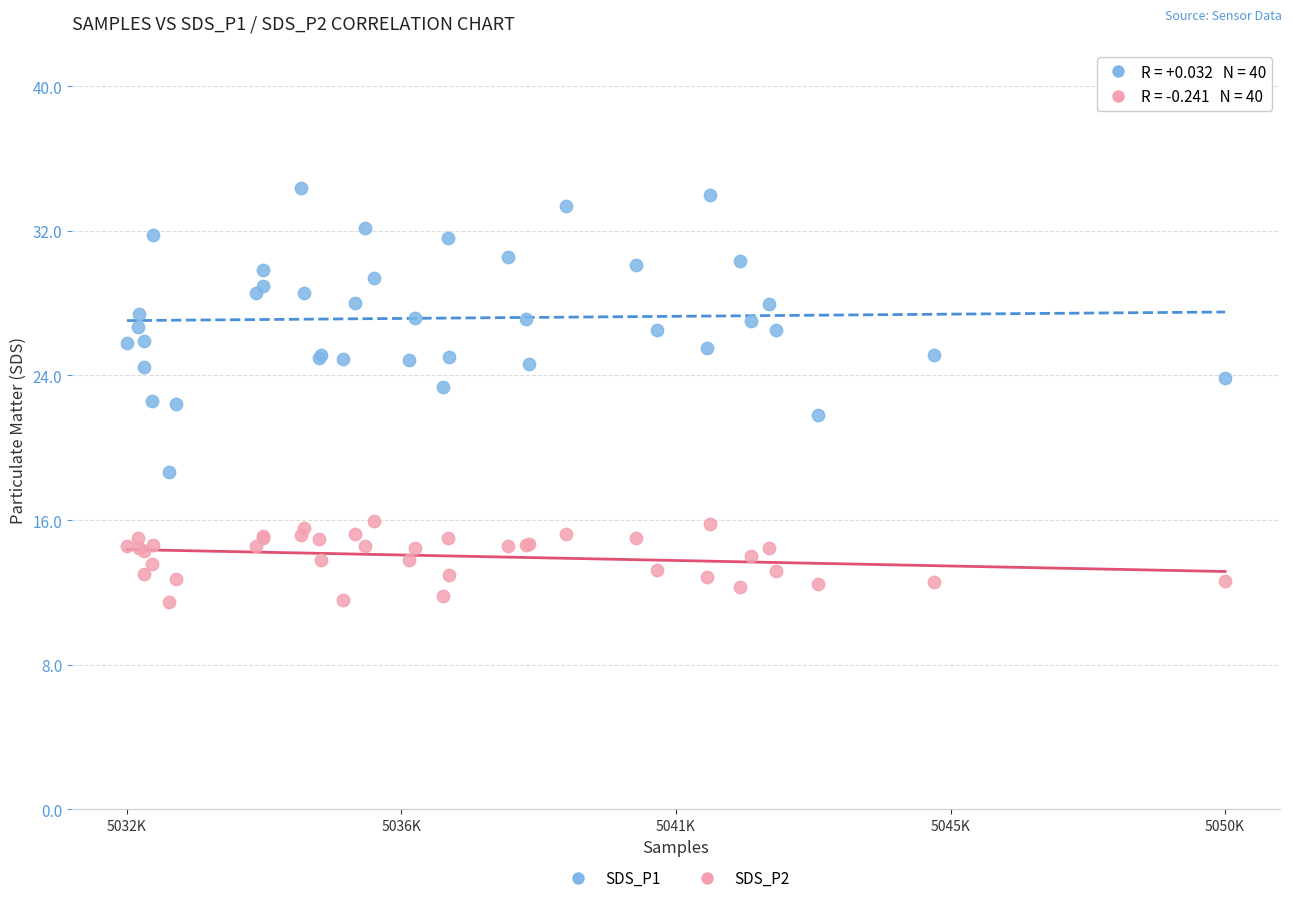

What is the X range (max minus min) for the scatter plot?

18186.0